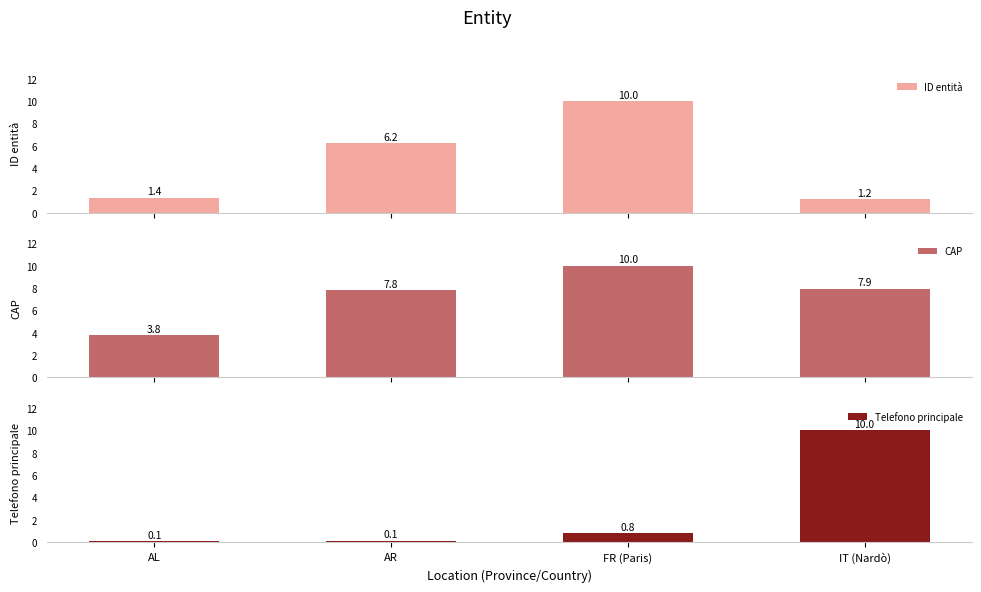

Which series has the largest total across all categories?

CAP